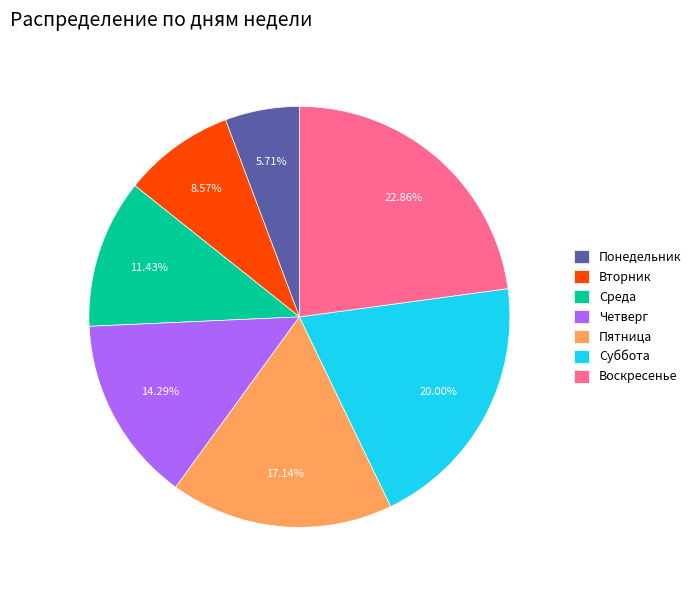

What is the largest slice in the pie chart?

Воскресенье